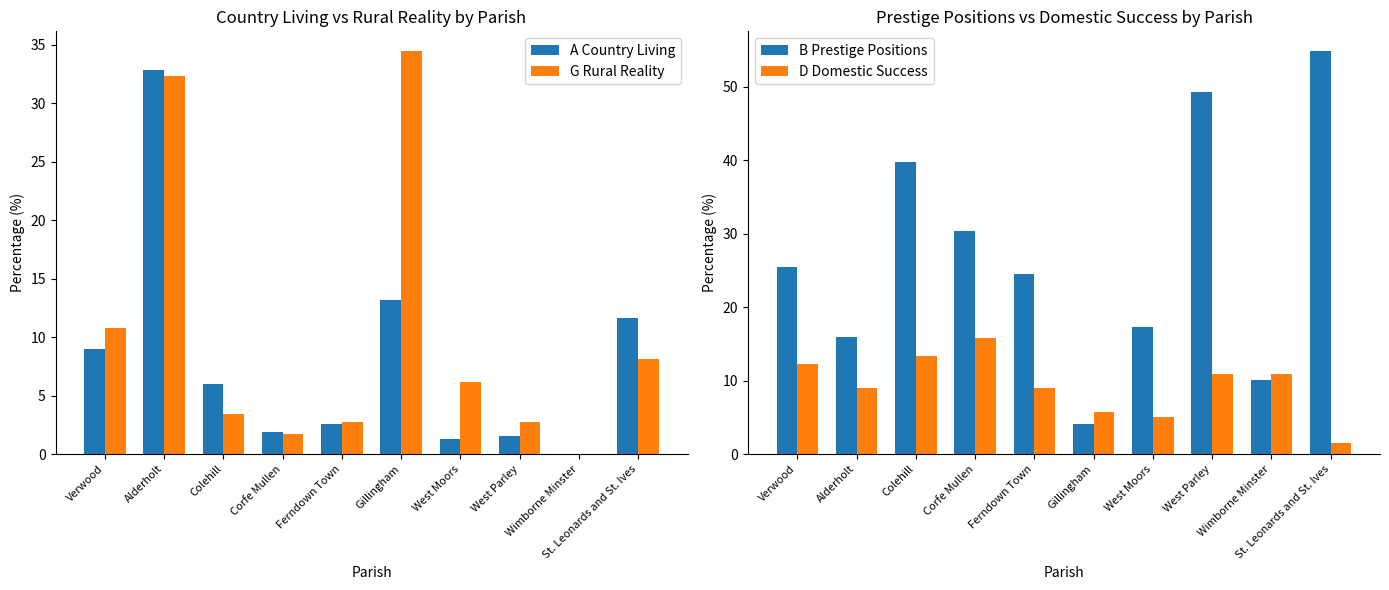

How many groups of bars are there?

10